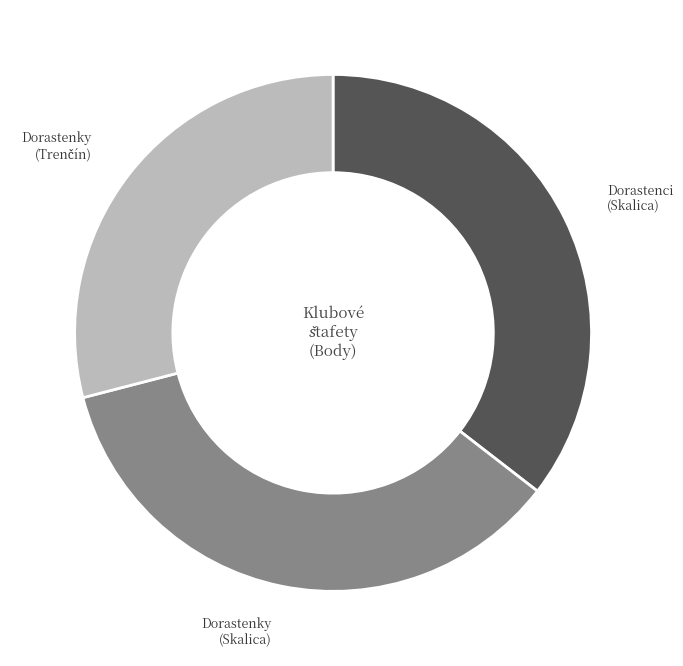

Does any single category account for the majority?

No